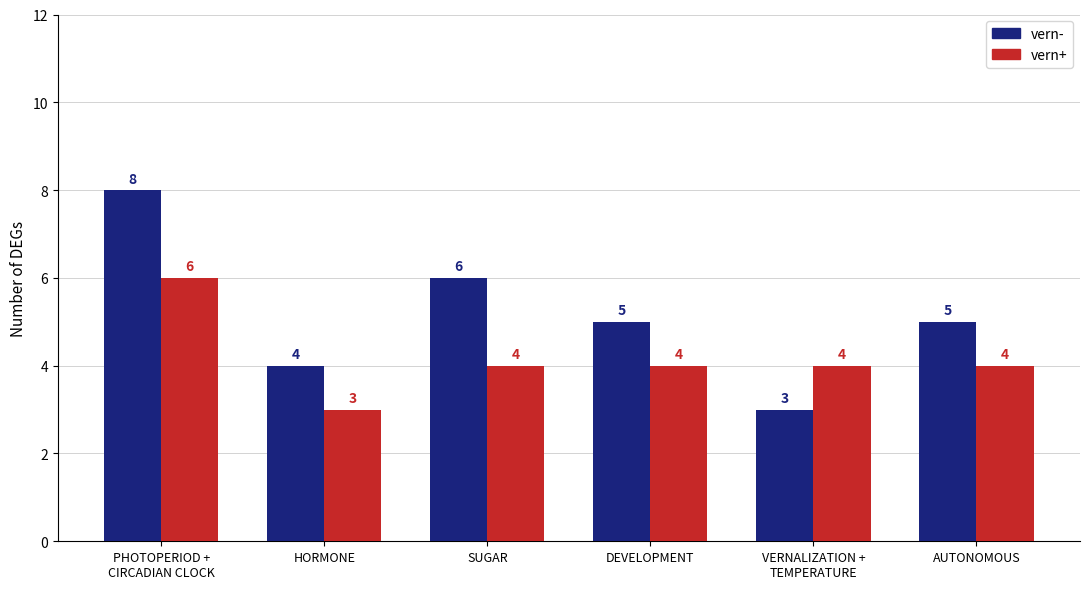

What is the total value across all series at SUGAR?

10